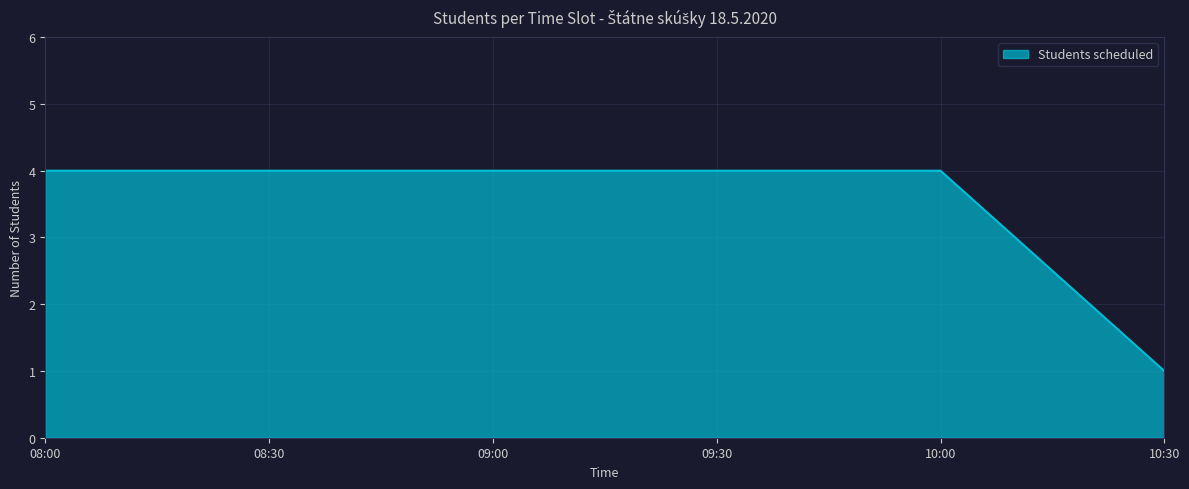

Count the number of data series in this chart.

1